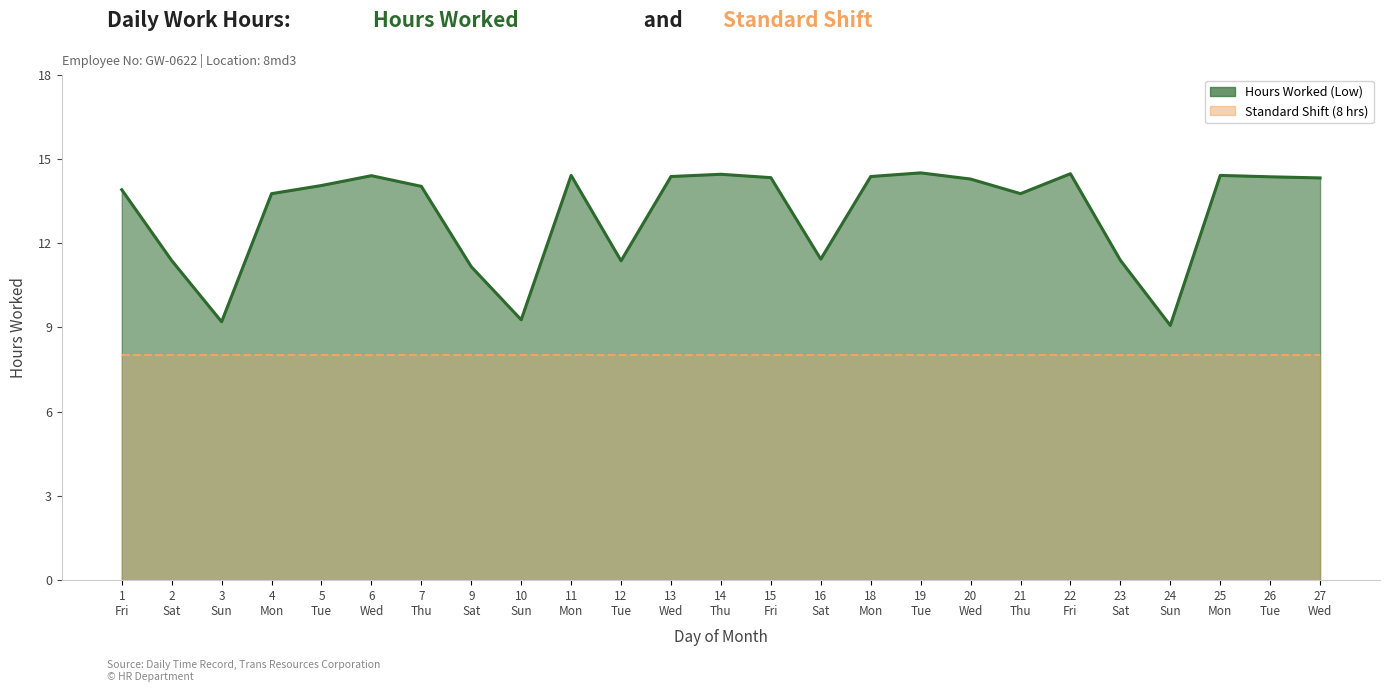

Reading right to left, transcribe all the data shown in this chart.

14.3	14.4	14.4	9.1	11.4	14.5	13.8	14.3	14.5	14.4	11.4	14.3	14.4	14.4	11.4	14.4	9.3	11.2	14.0	14.4	14.1	13.8	9.2	11.4	13.9